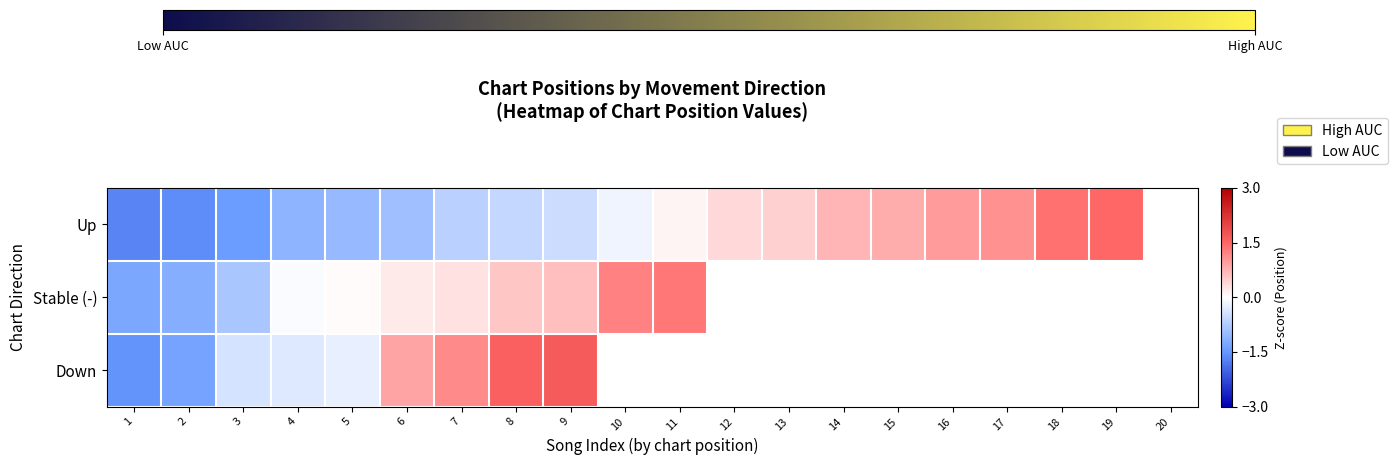

How many positive values does the Down series have?

4